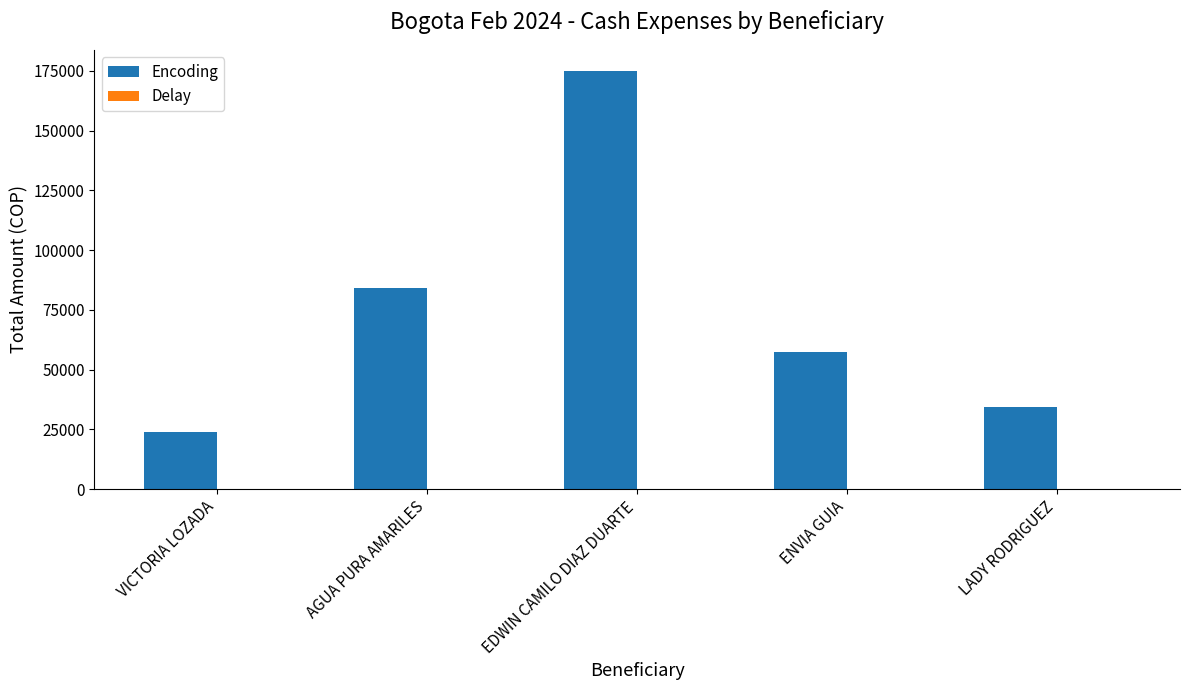

What is the maximum value shown in the chart?

175000